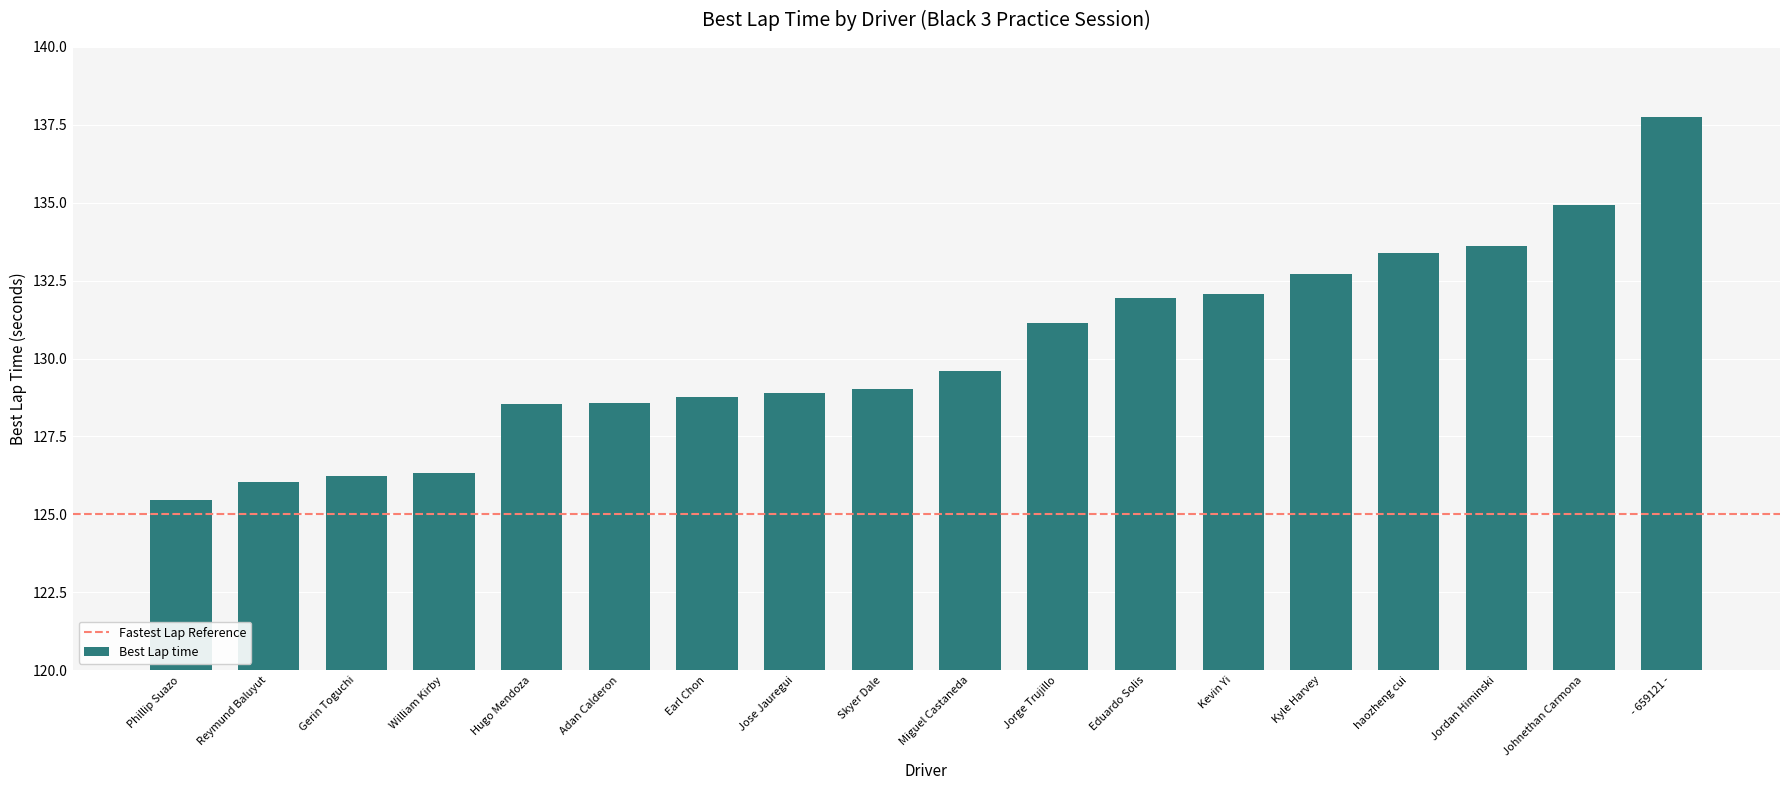

What value does the data have at Kevin Yi?

132.1